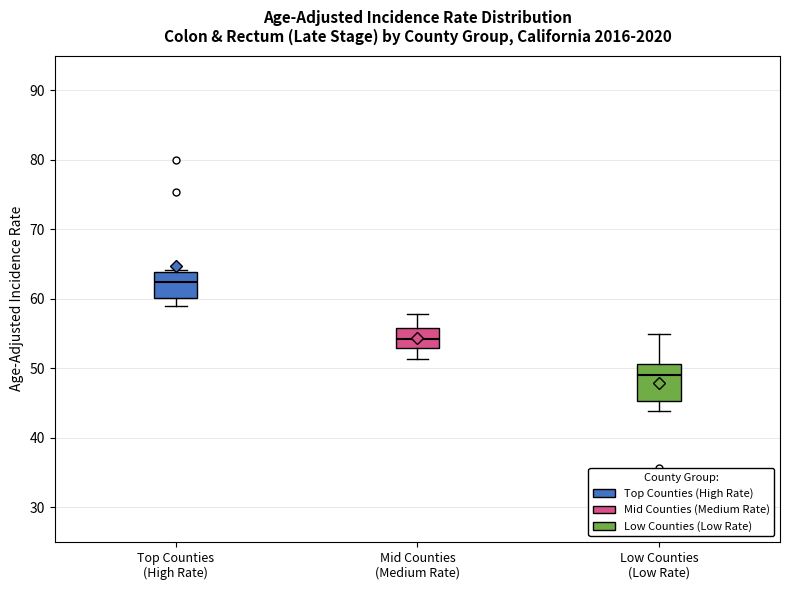

Which box is the tallest, from its lower edge to its upper edge?

Low Counties (Low Rate)